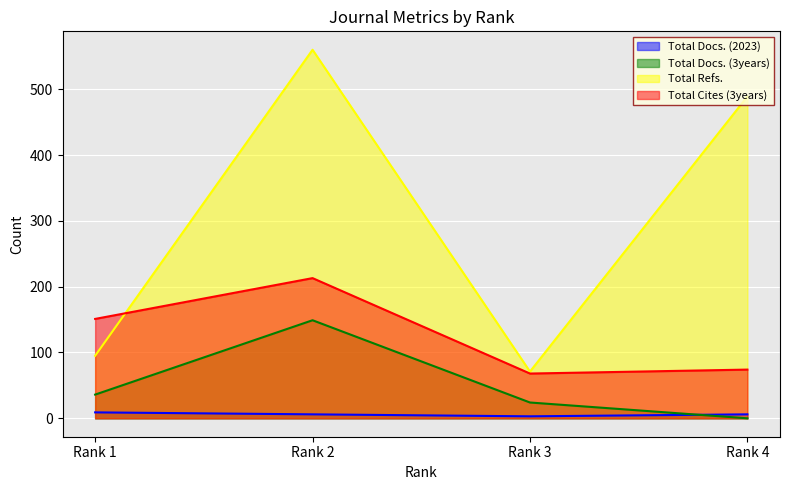

Does the chart display data point markers on the line(s)?

No